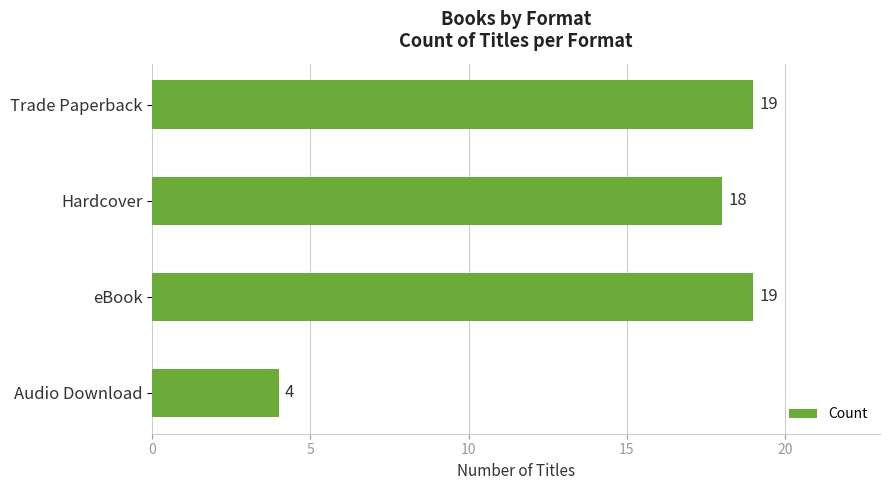

Which category has the lowest value across all series?

Audio Download